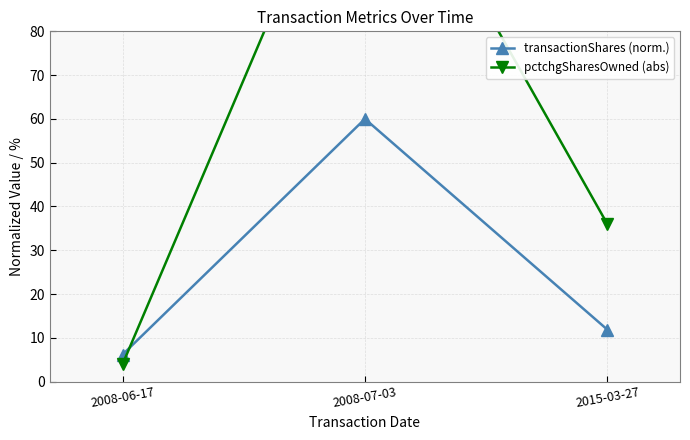

List the labels in order of pctchgSharesOwned (abs) value, largest first.

2008-07-03, 2015-03-27, 2008-06-17